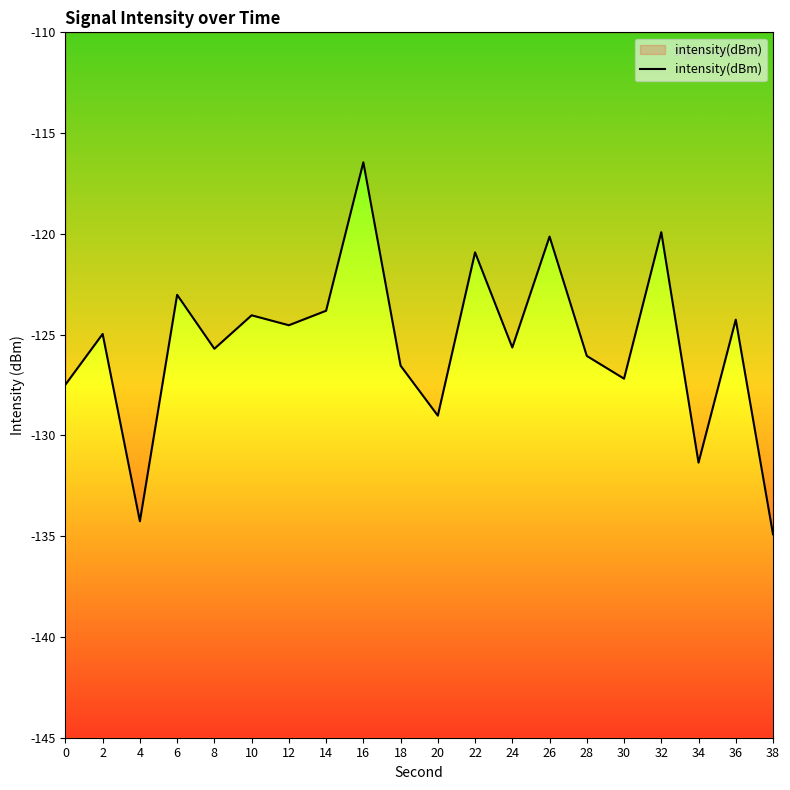

How many data points are less than -124?

14